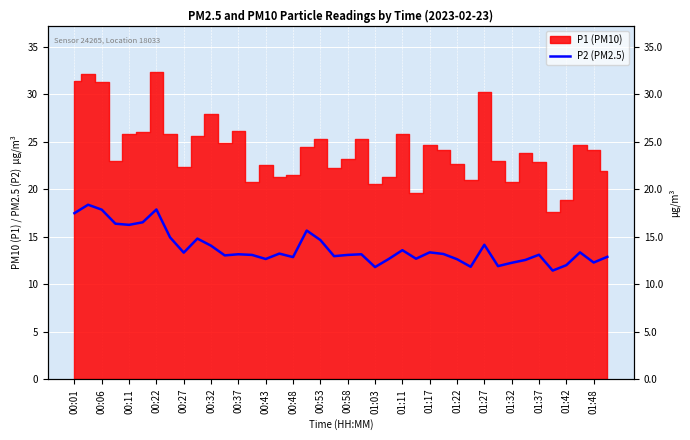

Does the chart display data point markers on the line(s)?

No